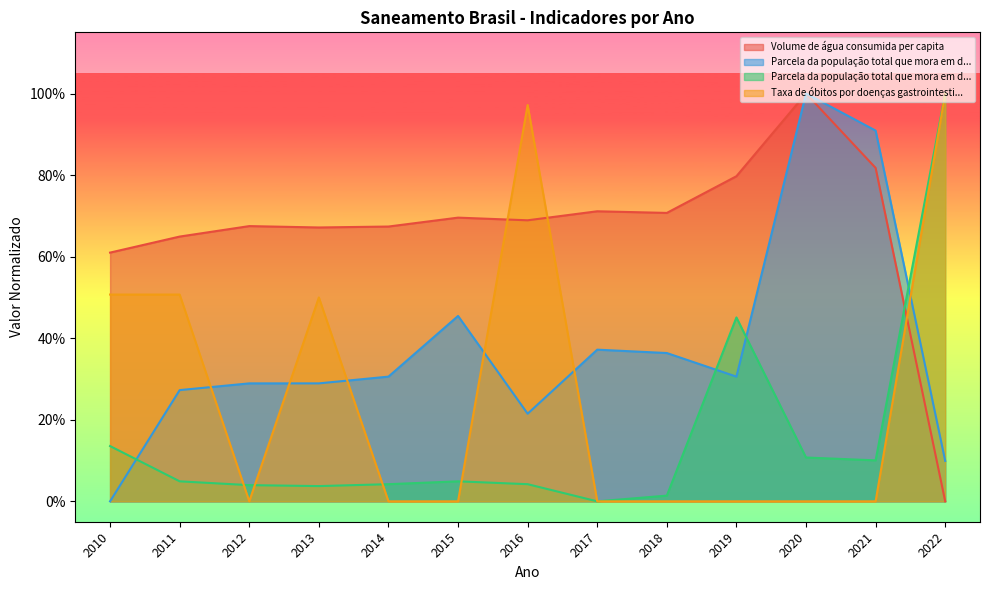

How many values in the Parcela da população total que mora em domicílios com abastecimento de água series exceed 0?

12